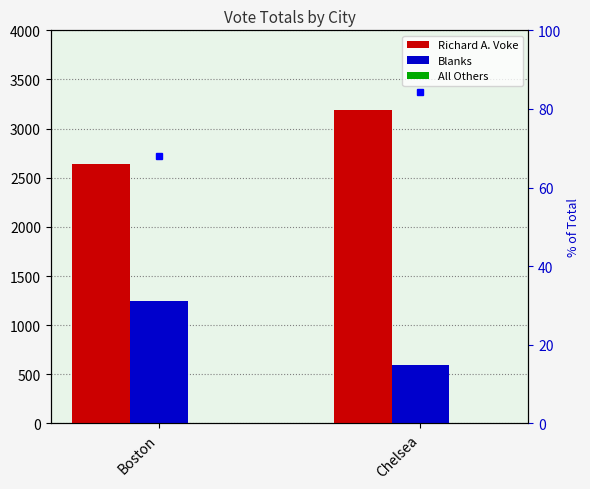

At which label does Richard A. Voke reach its minimum?

Boston